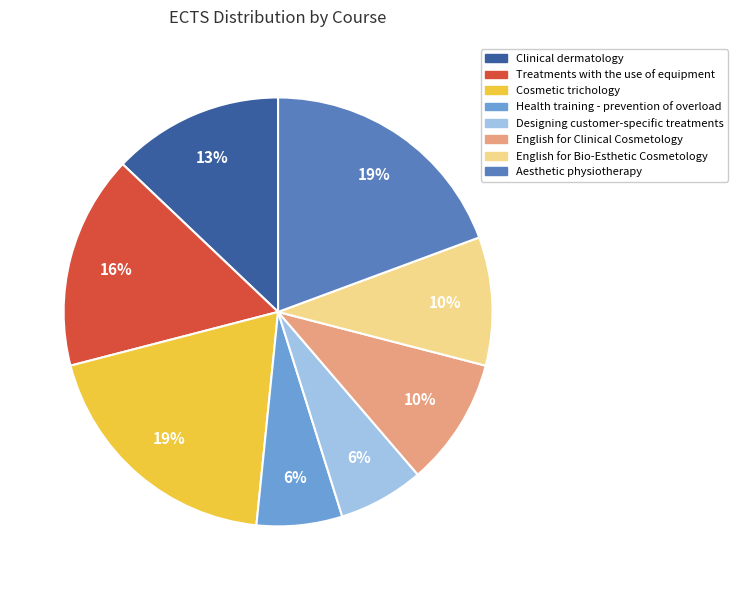

To the nearest percent, what is the combined percentage of Designing customer-specific treatments and English for Clinical Cosmetology?

16%